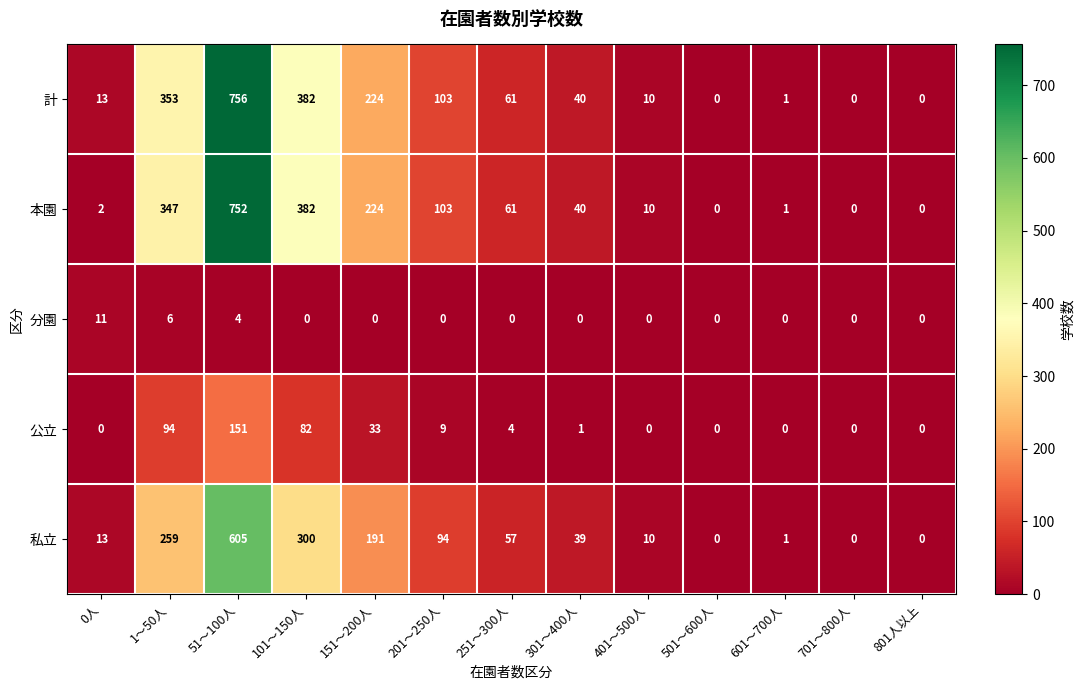

How many categories are shown in the chart?

13